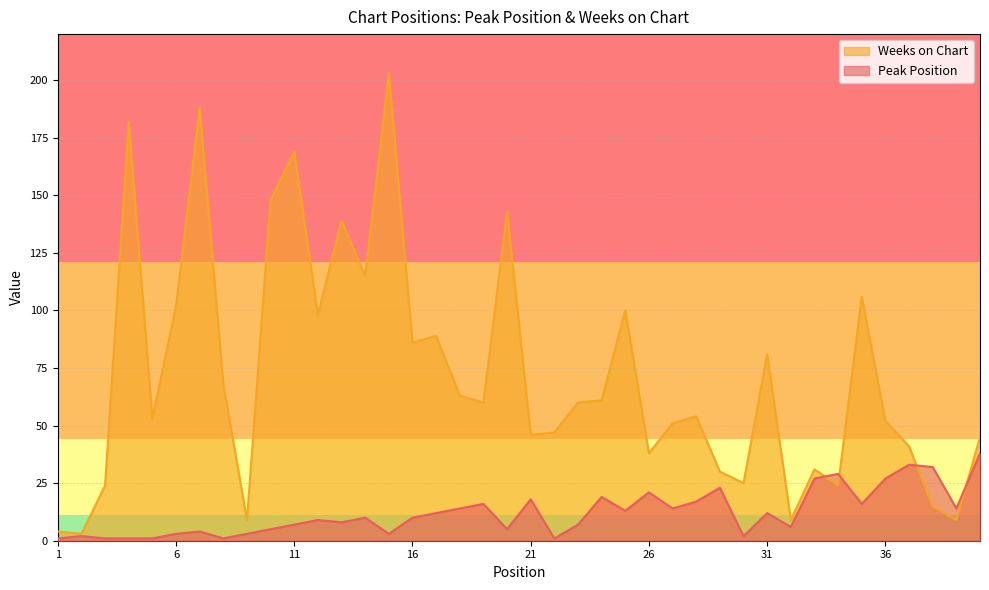

Where is the first local maximum for Peak Position?

2